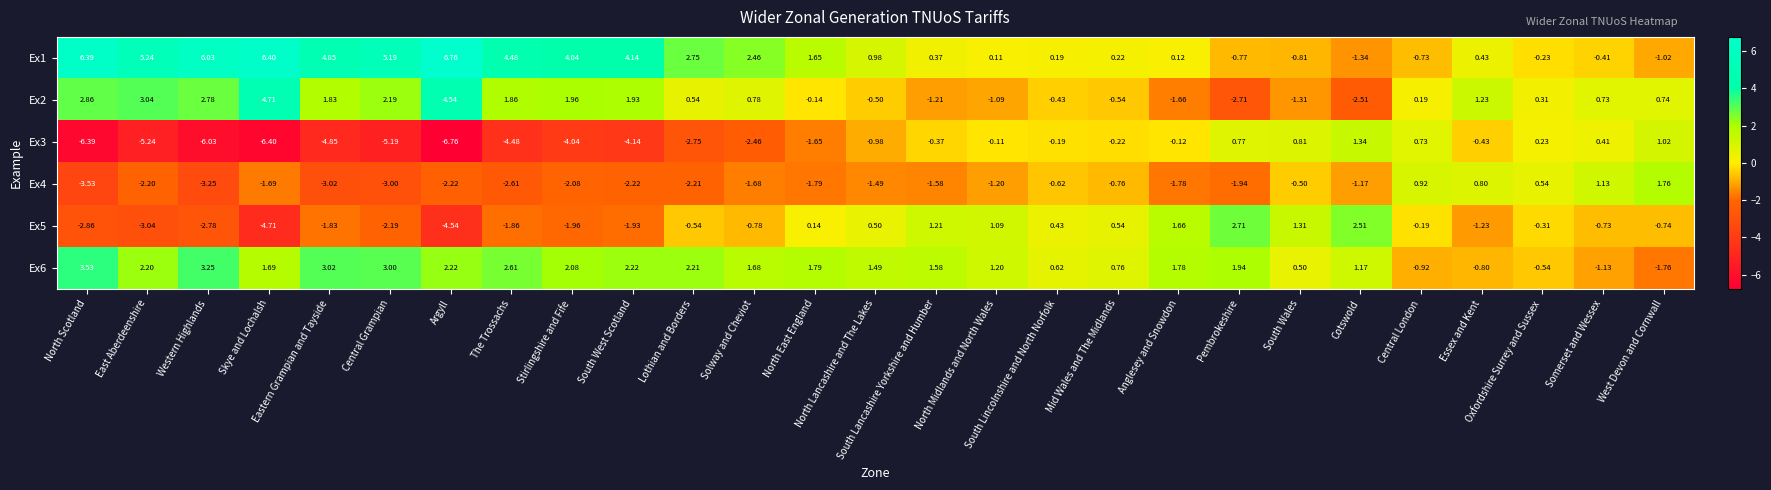

How many data points in Ex4 are above -1?

8